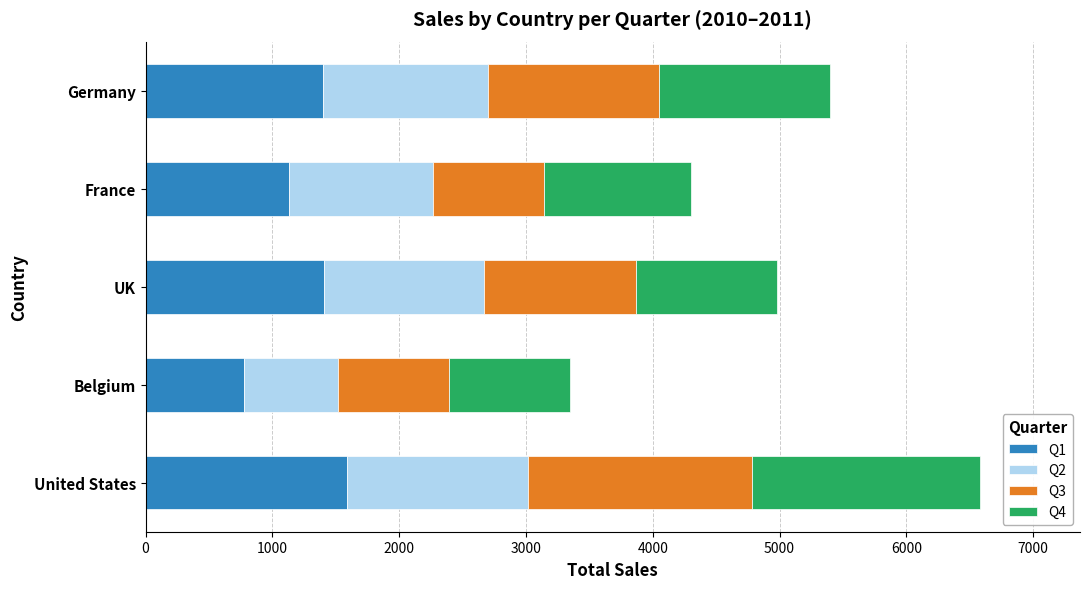

What is the maximum value for Q1?

1590